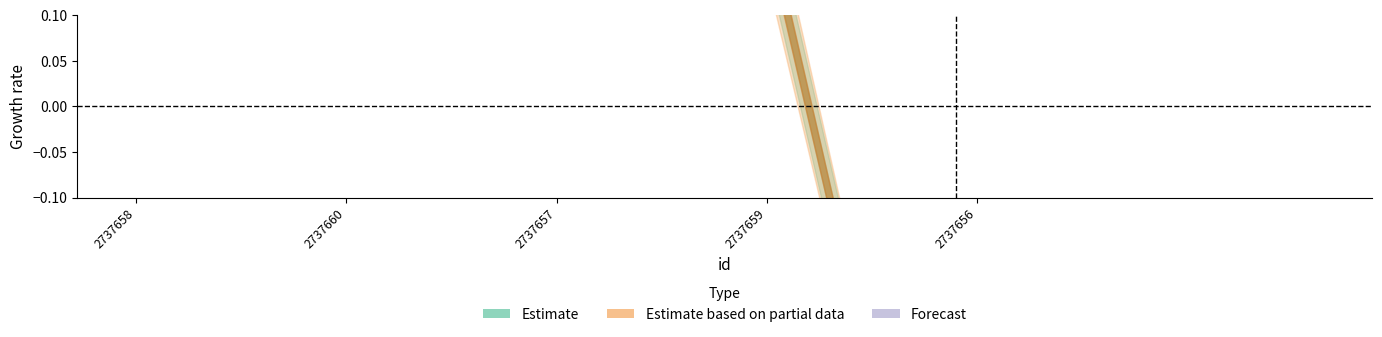

List the labels in order of value, smallest first.

2737656, 2737658, 2737660, 2737657, 2737659